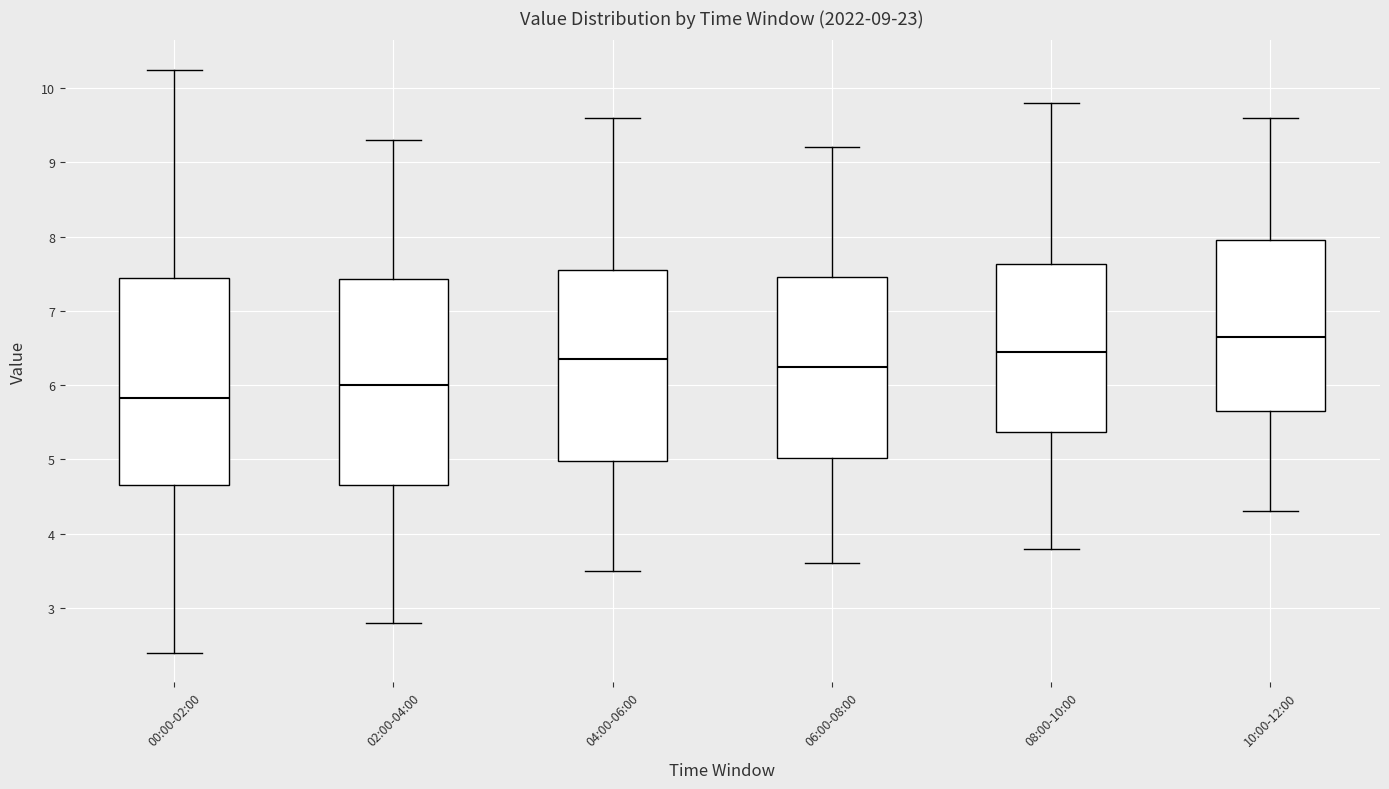

Which box has the lowest median line?

00:00-02:00